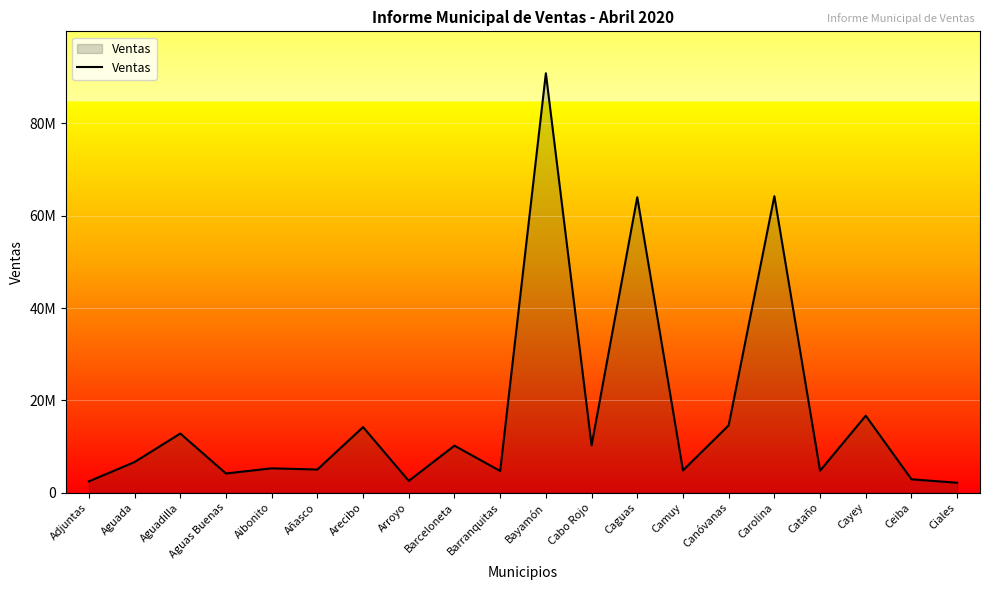

Reading right to left, what are all the values shown in this chart?

2144833.6	2892179.7	16674718.4	4755095.1	64250679.7	14581794.0	4820171.8	64027162.4	10247616.3	90879366.3	4698848.2	10181544.1	2552922.8	14204623.1	5010652.2	5269276.7	4156842.1	12807932.5	6633516.8	2439758.9